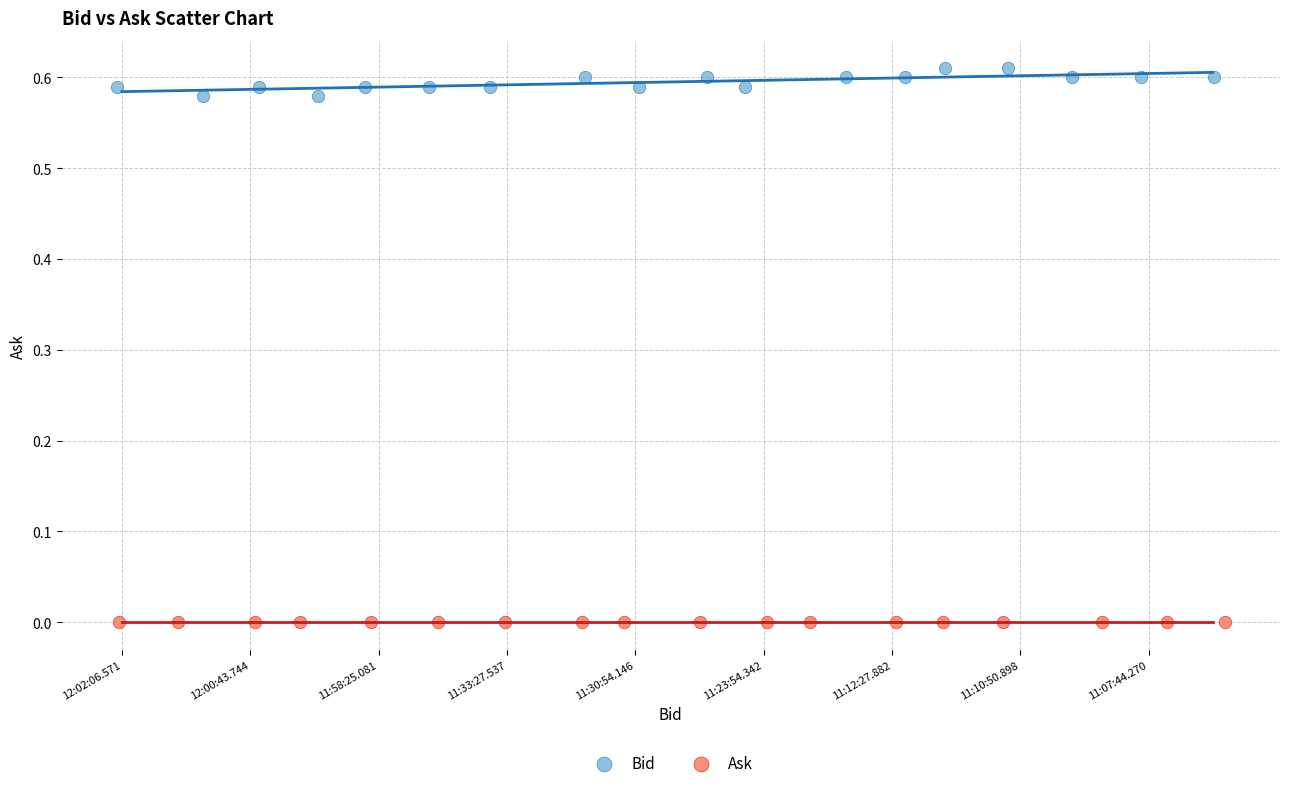

Which series contains the highest Y value?

Bid